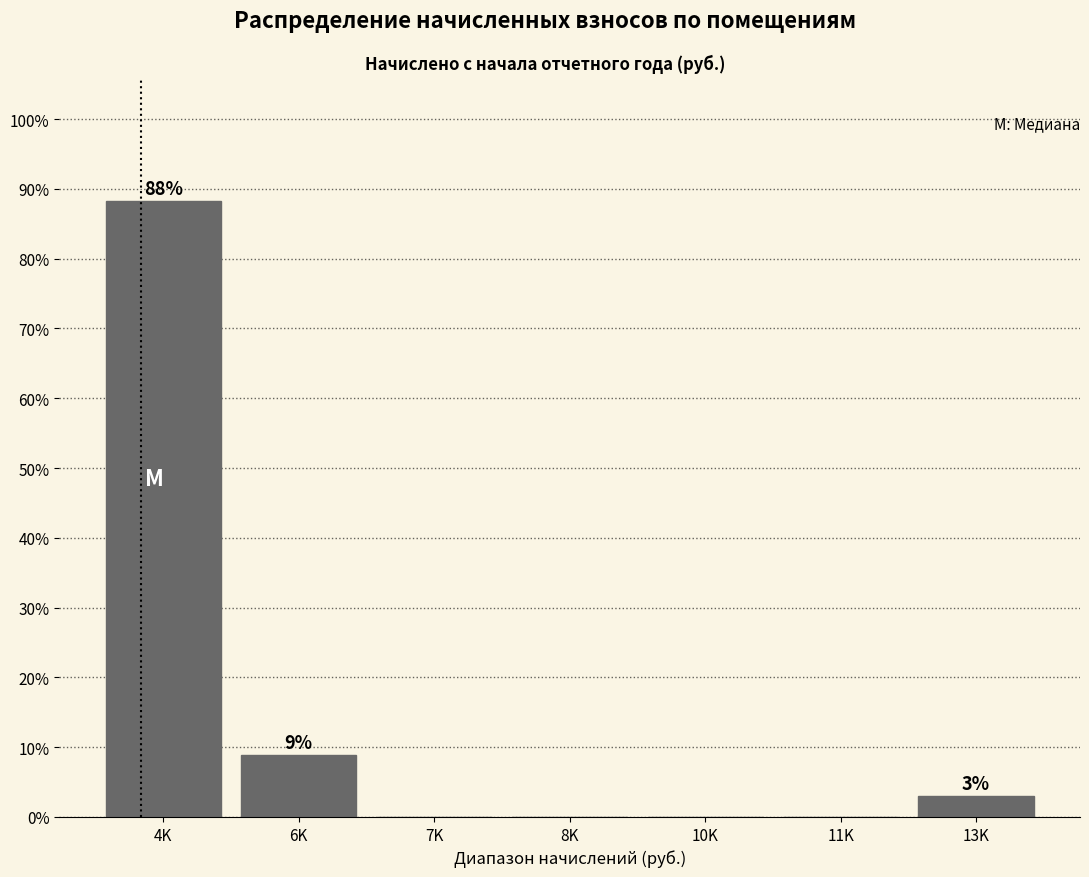

Reading left to right, list all the values displayed in this chart.

4K=88.2	6K=8.8	7K=0.0	8K=0.0	10K=0.0	11K=0.0	13K=2.9